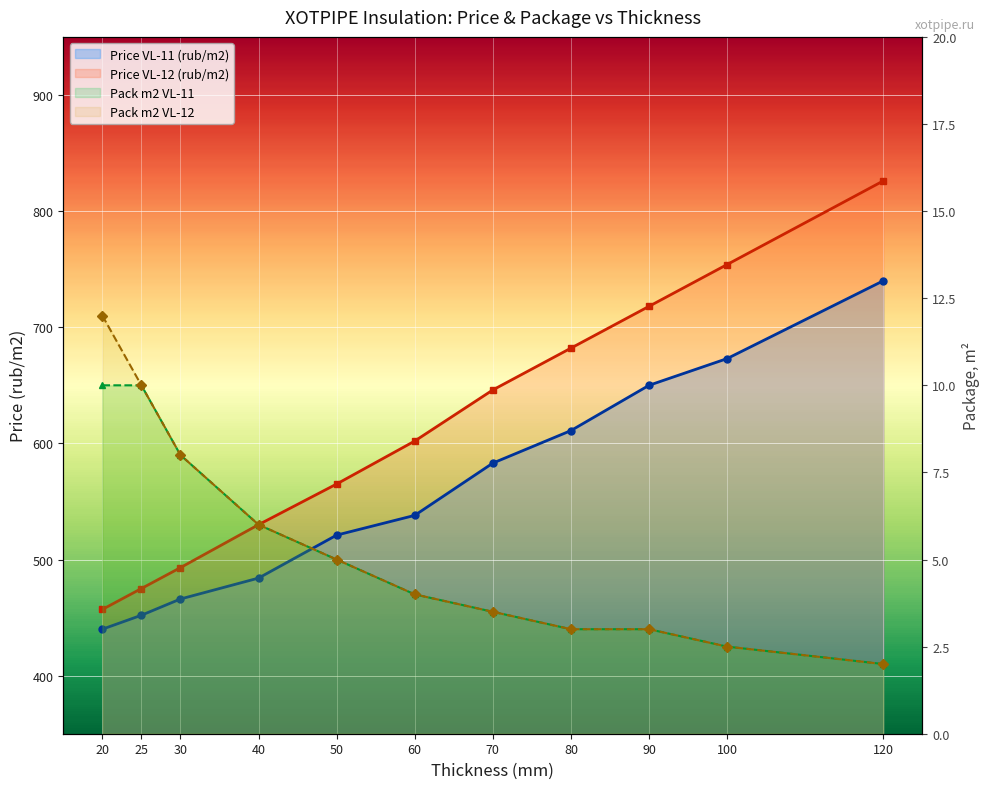

True or false: Price VL-11 (rub/m2) and Pack m2 VL-11 intersect in this chart.

False